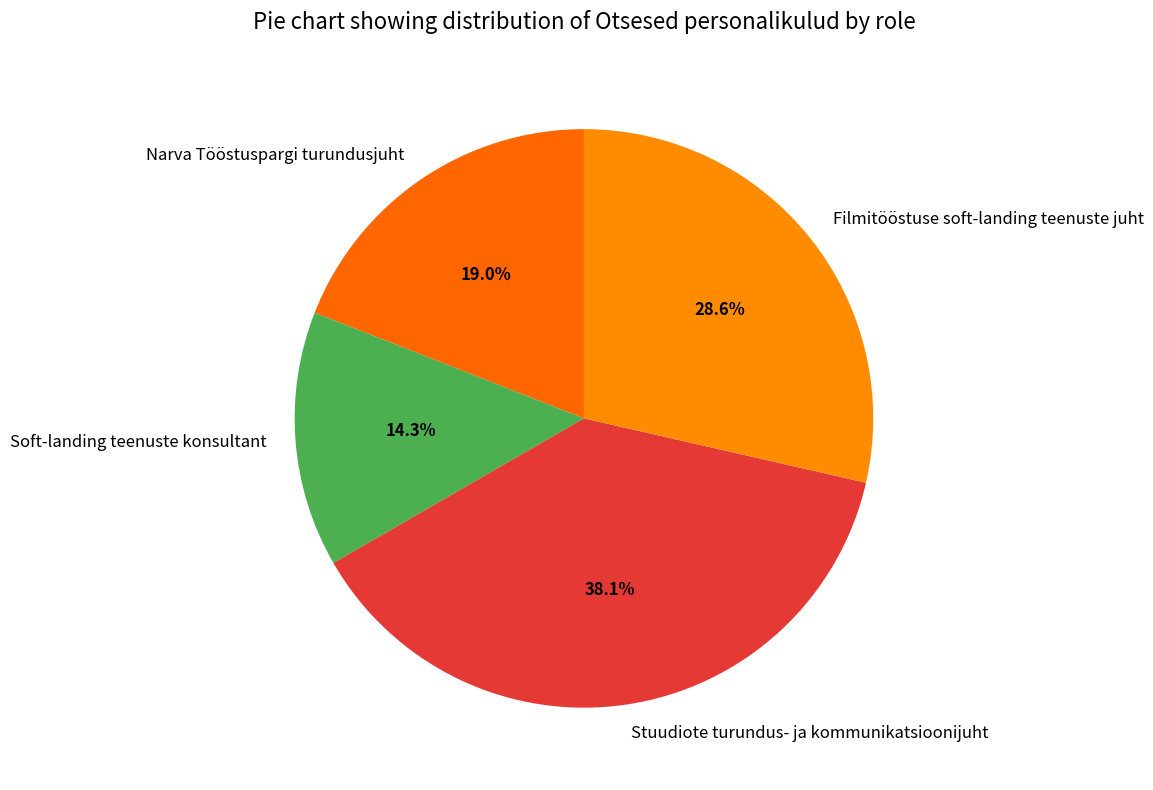

Is it true that Stuudiote turundus- ja kommunikatsioonijuht is 38% of the pie?

True